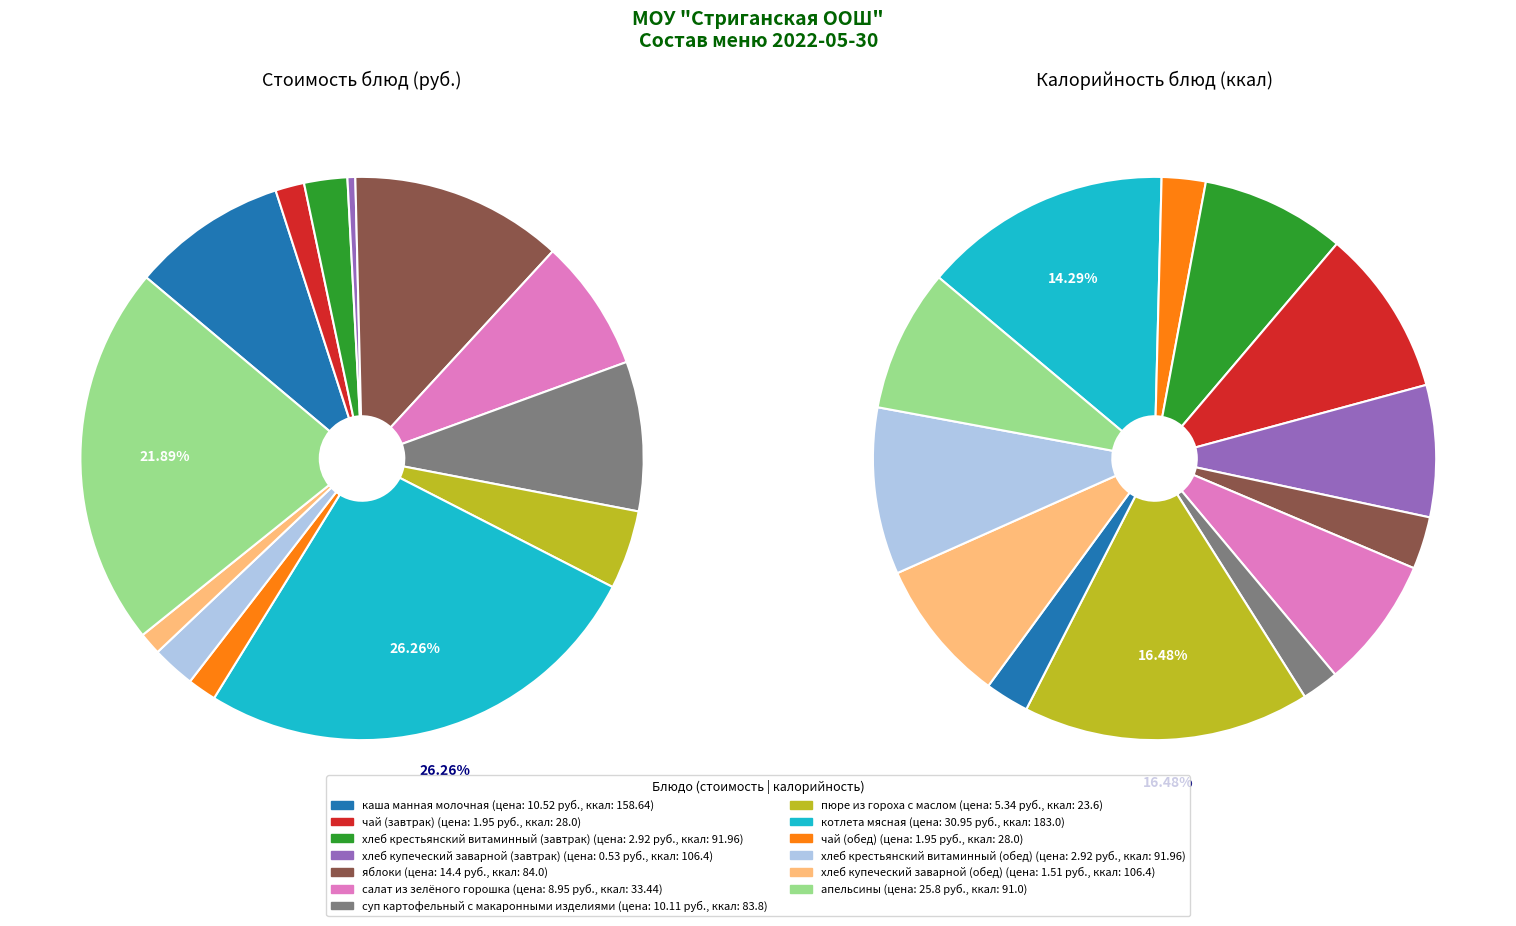

What percentage is the апельсины slice, to the nearest percent?

22%